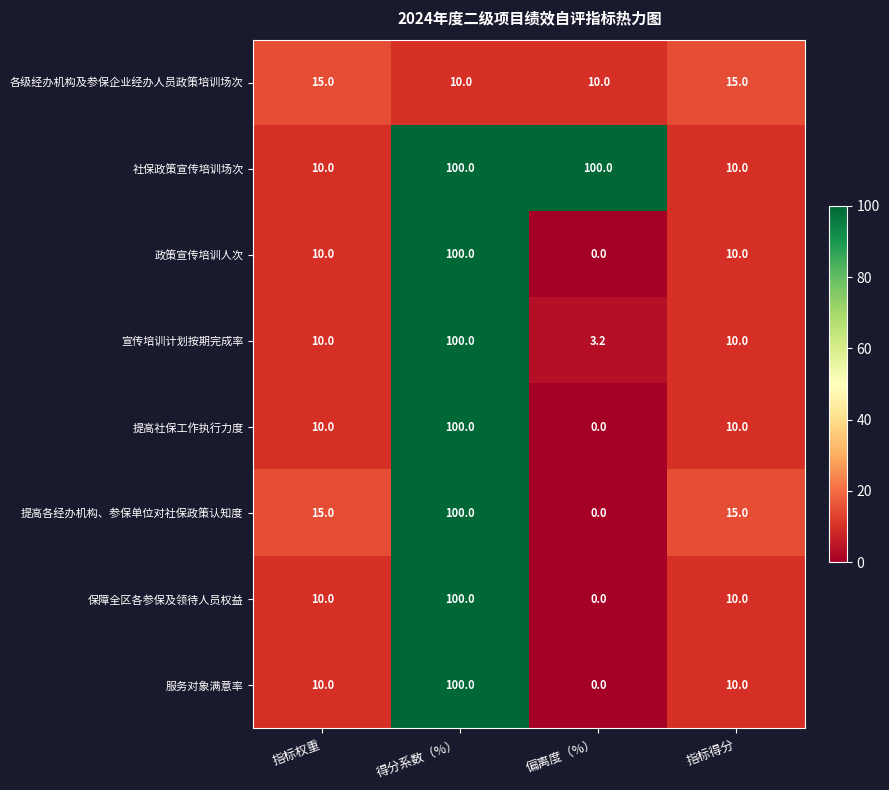

Read the 提高各经办机构、参保单位对社保政策认知度 value at 指标权重.

15.0